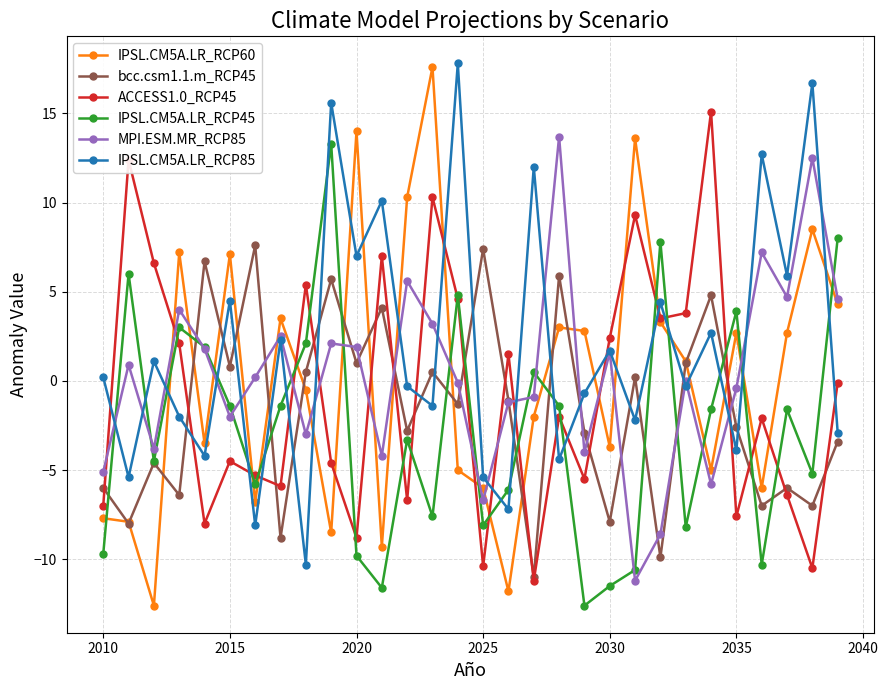

What is the greatest value displayed?

17.8